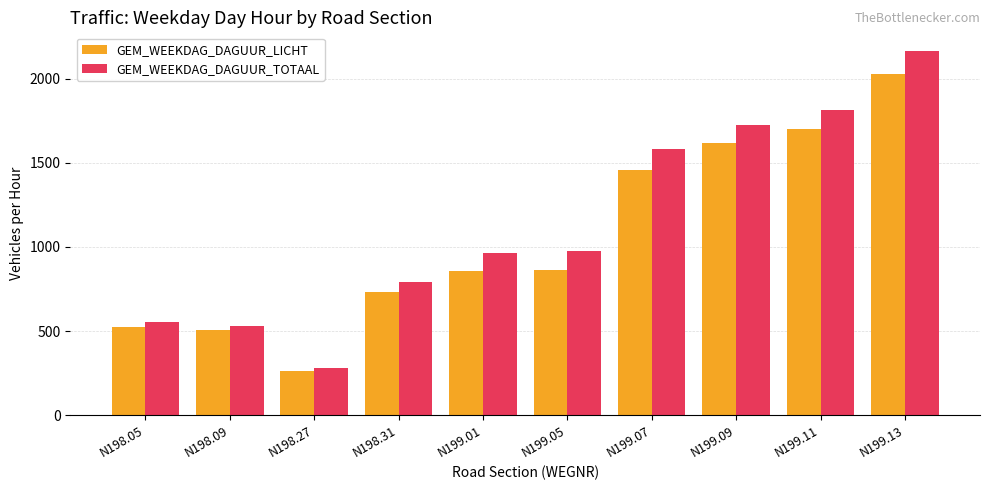

Is the value of GEM_WEEKDAG_DAGUUR_LICHT at N199.07 greater than the value of GEM_WEEKDAG_DAGUUR_TOTAAL at N198.09?

Yes